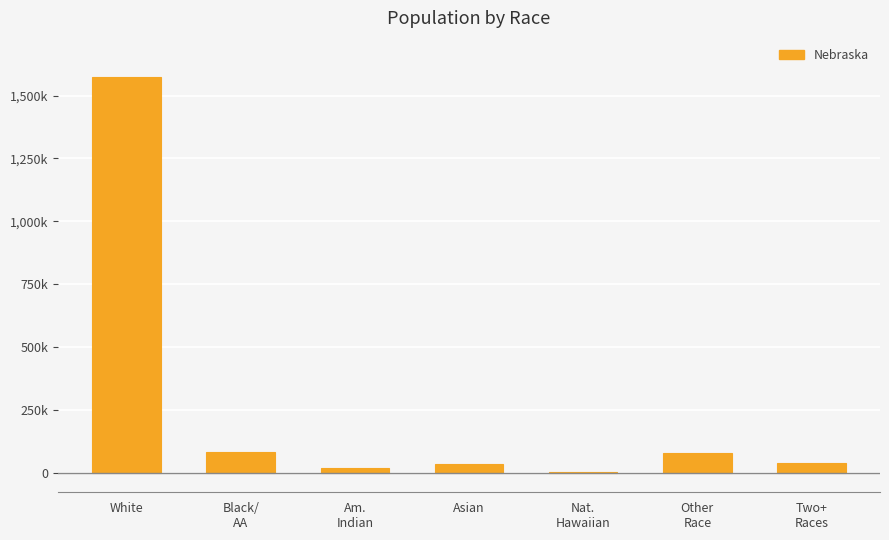

True or false: the data shows 47173 at Other
Race.

False